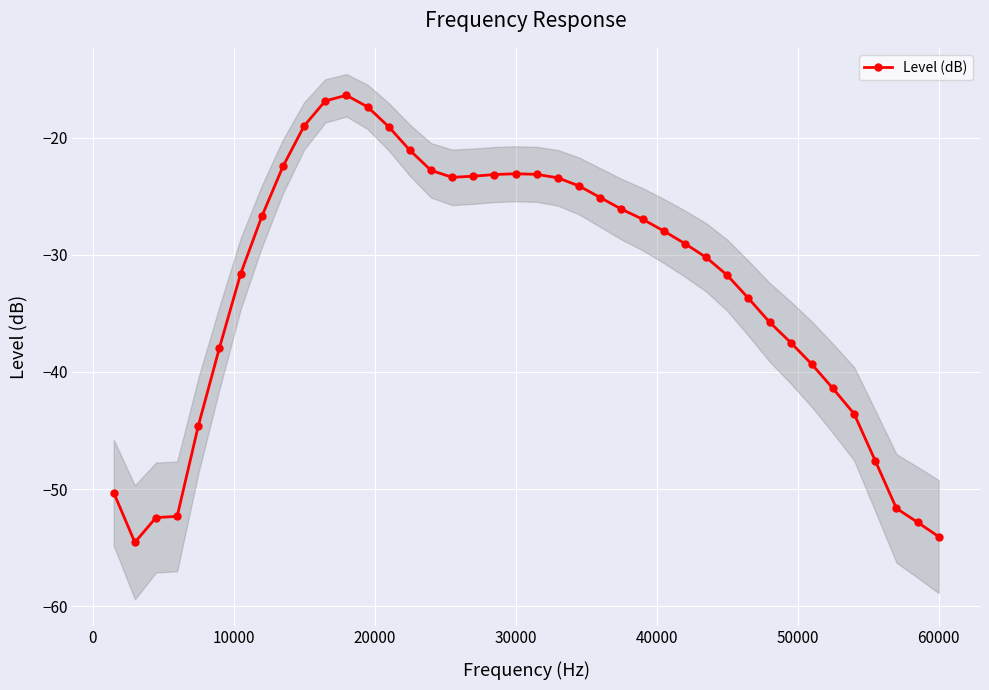

How many distinct data groups are displayed?

1